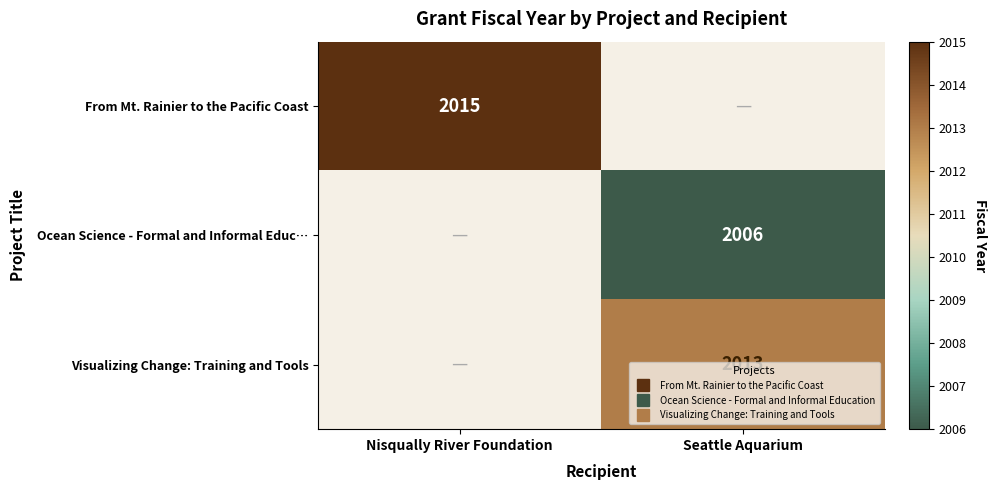

At which category does the chart reach its peak across all series?

Nisqually River Foundation